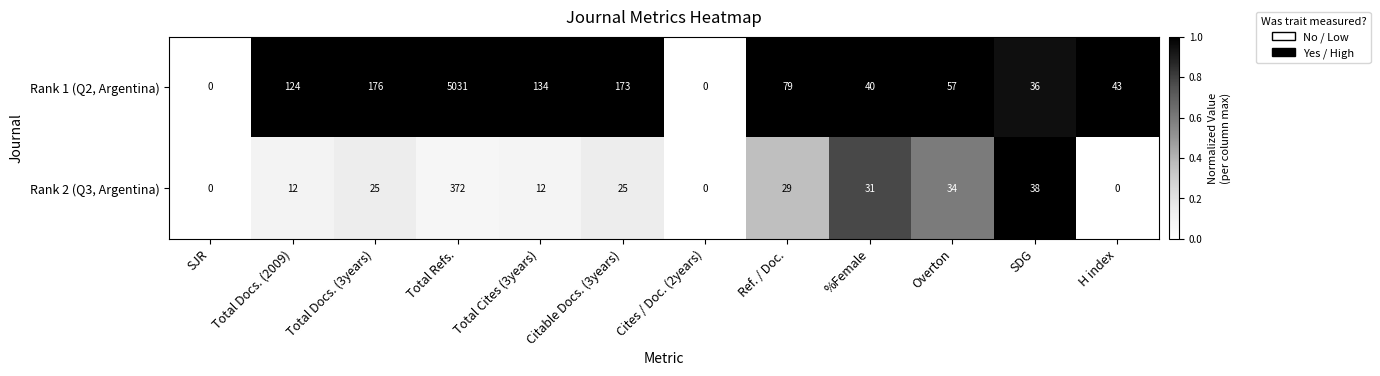

Count the number of categories in the chart.

12